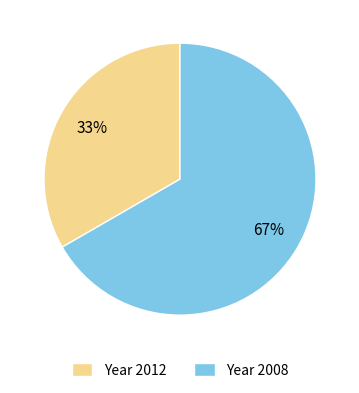

How many segments does this pie chart have?

2